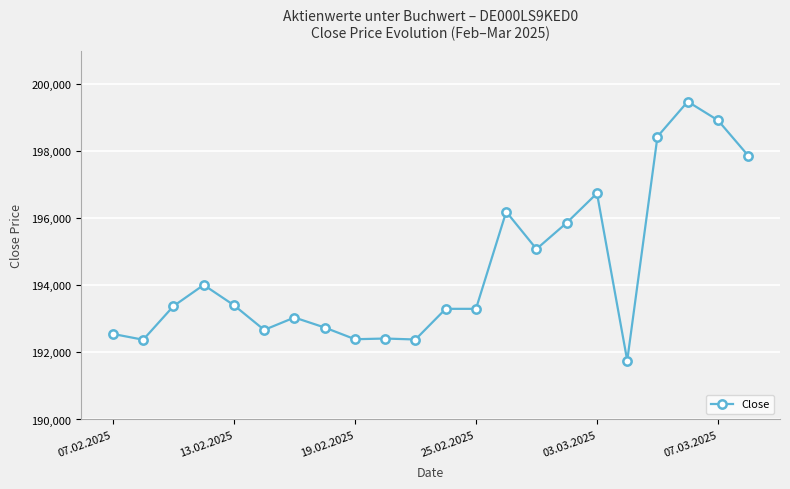

What is the value of the 7th point from the left?

193042